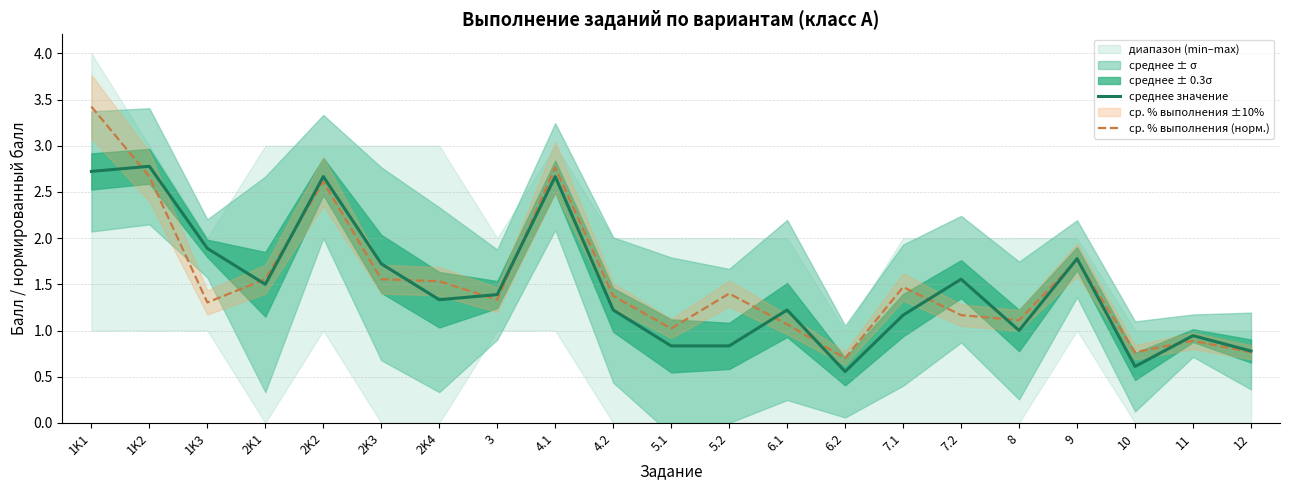

What is the value of the среднее значение point at the 2nd from the left?

2.8